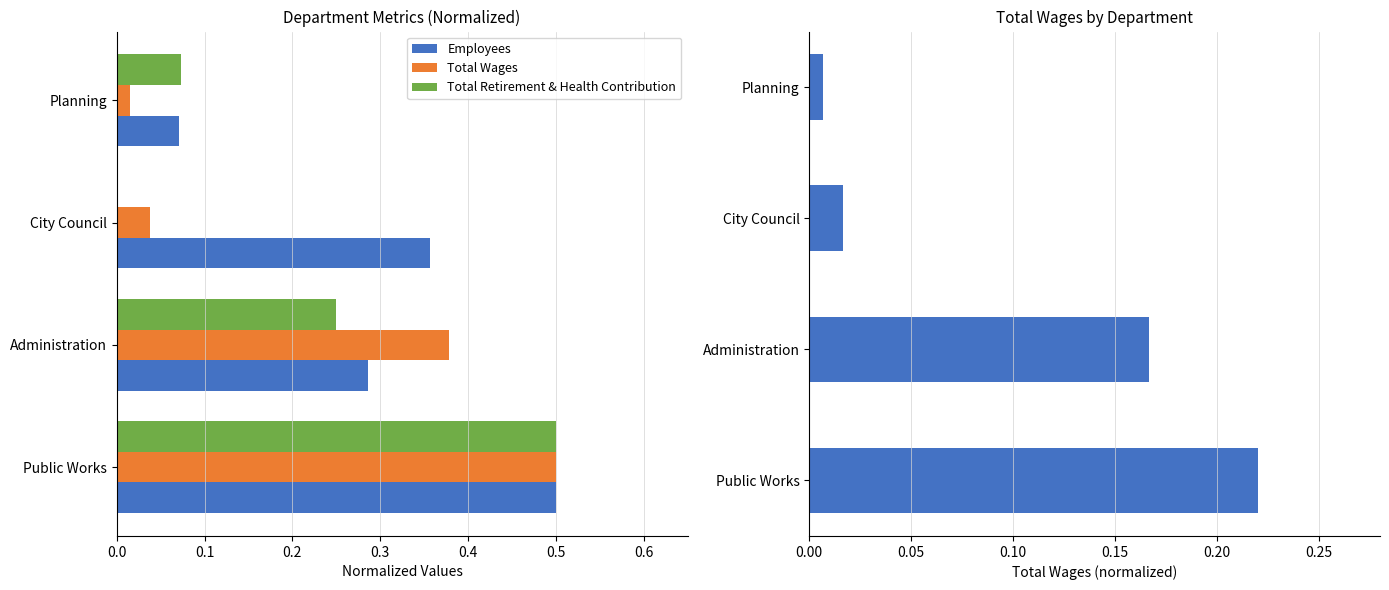

Between City Council and Administration, which is larger?

City Council